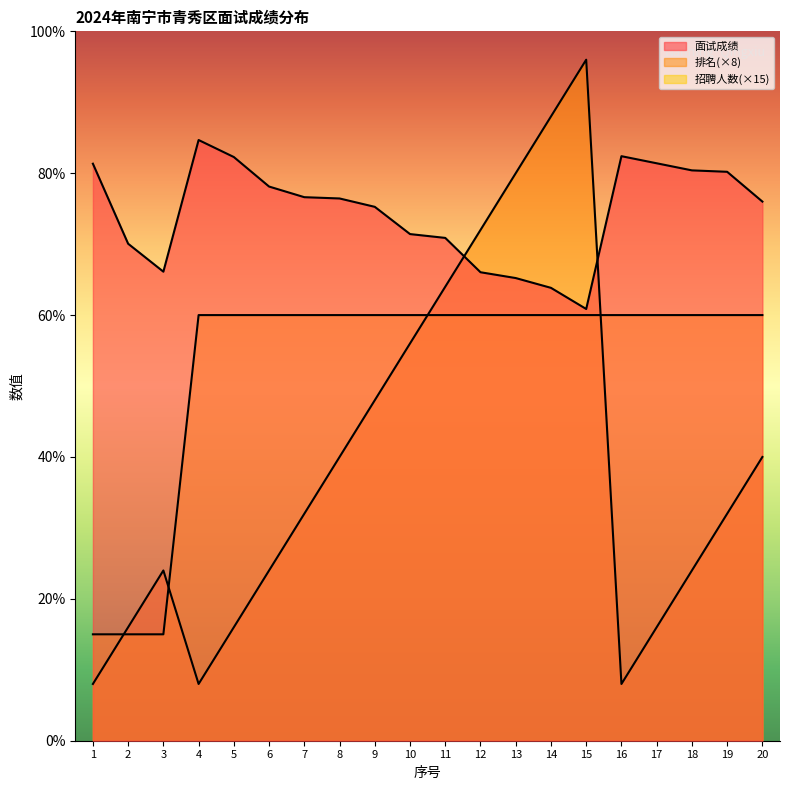

Where is 招聘人数 nearest to the value 37?

1